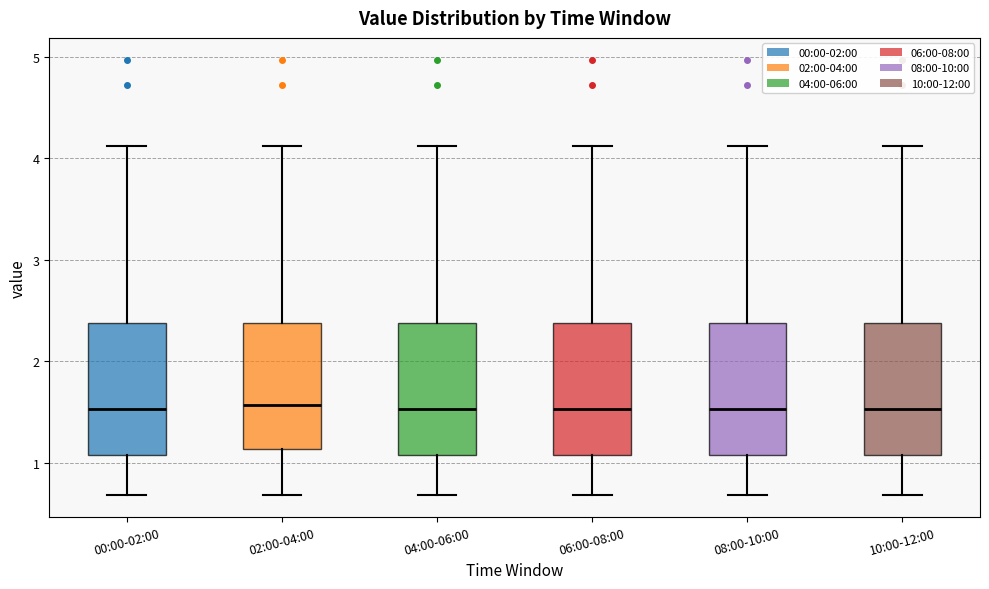

Where is the upper edge of the box for 10:00-12:00 on the y-axis? The values are not printed on the chart, so give them approximately, as read against the axis.

2.4